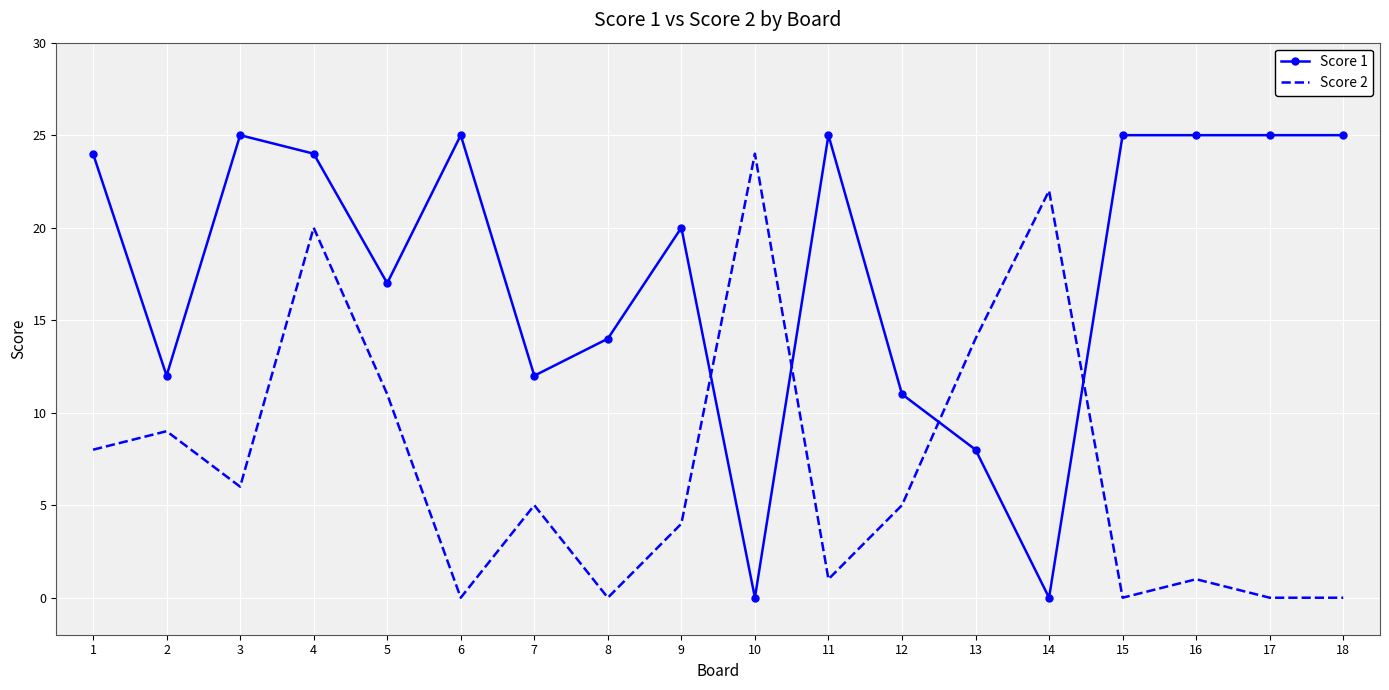

Reading left to right, what are all the values shown in this chart?

Score 1: 24	12	25	24	17	25	12	14	20	0	25	11	8	0	25	25	25	25
Score 2: 8	9	6	20	11	0	5	0	4	24	1	5	14	22	0	1	0	0